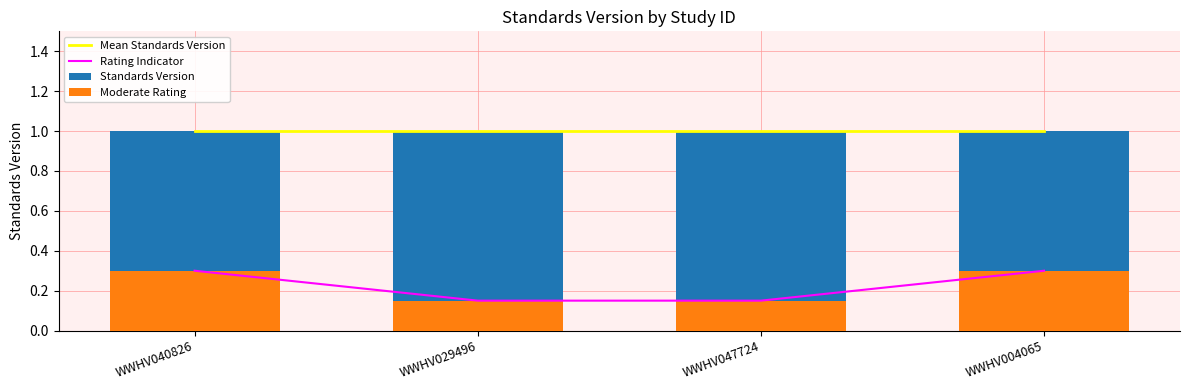

How many groups of bars are there?

4